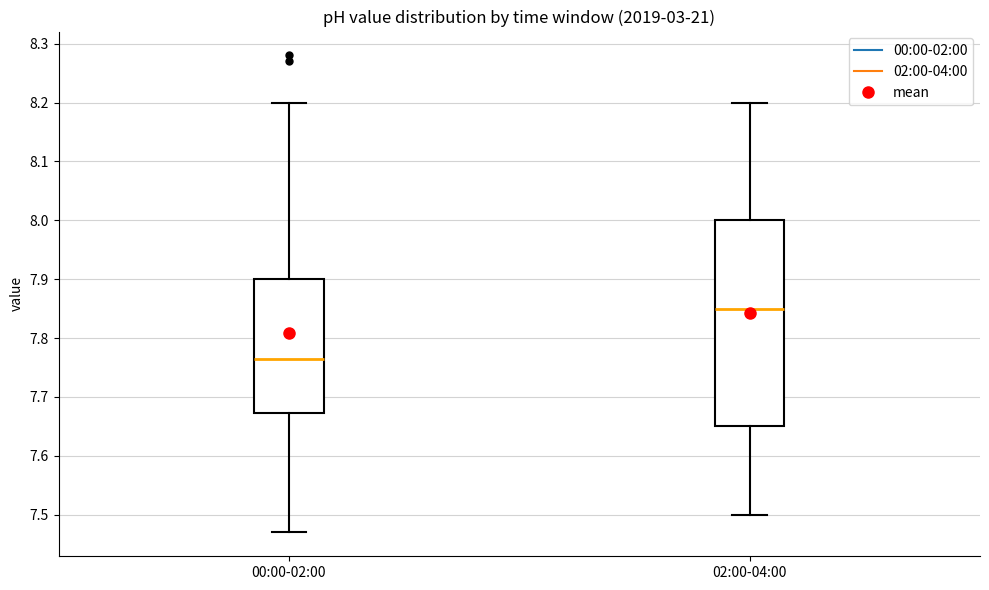

Which box has the lowest median line?

00:00-02:00